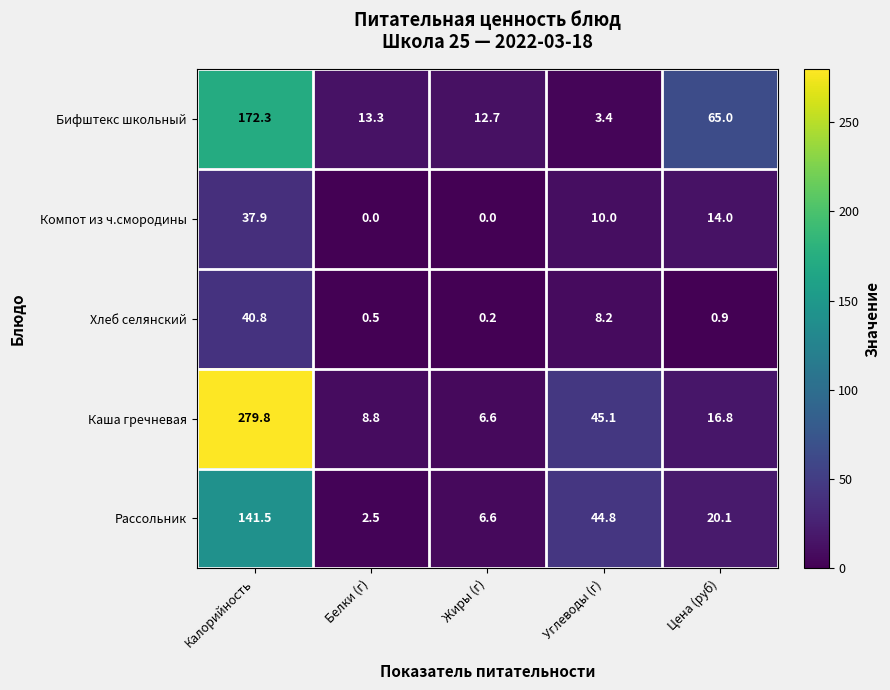

Reading left to right, list all the values displayed in this chart.

Бифштекс школьный: 172.3	13.3	12.7	3.4	65.0
Компот из ч.смородины: 37.9	0.0	0.0	10.0	14.0
Хлеб селянский: 40.8	0.5	0.2	8.2	0.9
Каша гречневая: 279.8	8.8	6.6	45.1	16.8
Рассольник: 141.5	2.5	6.6	44.8	20.1